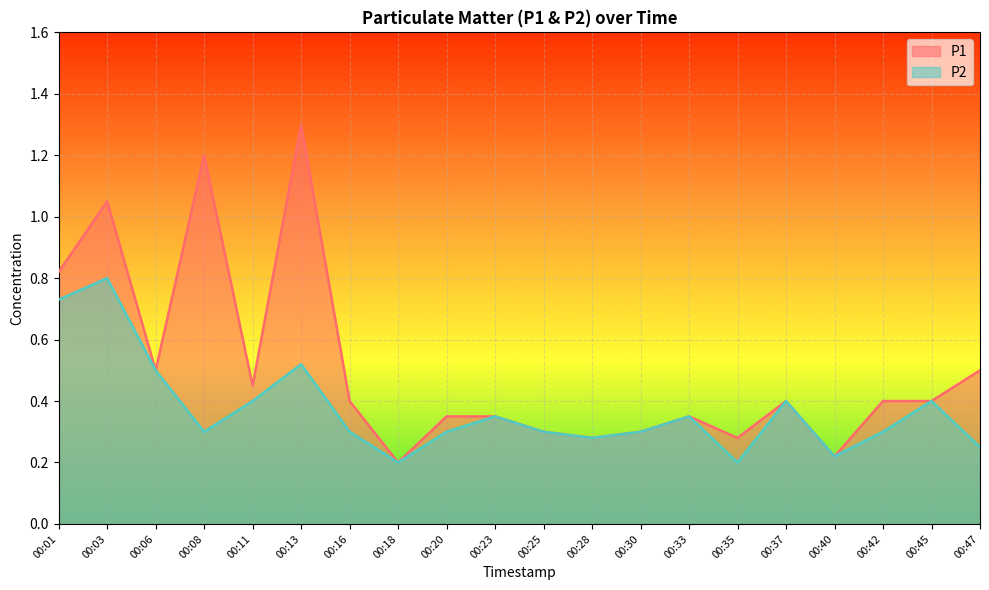

In P1, how many points are higher than both neighbors (excluding endpoints)?

5